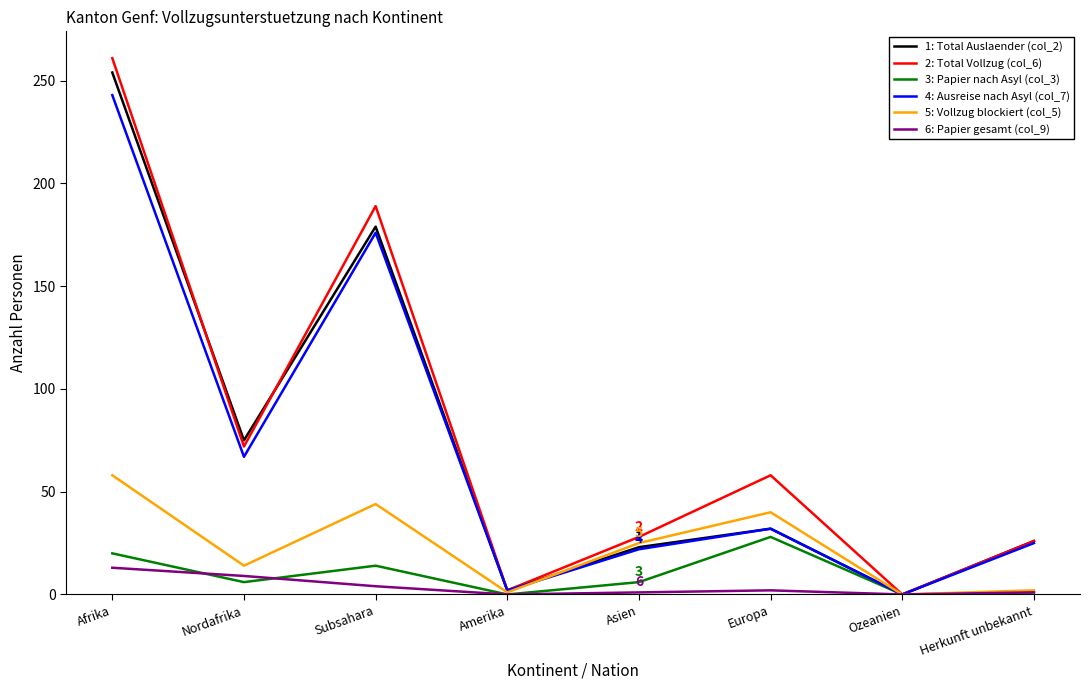

In 2: Total Vollzug (col_6), how many points are higher than both neighbors (excluding endpoints)?

2